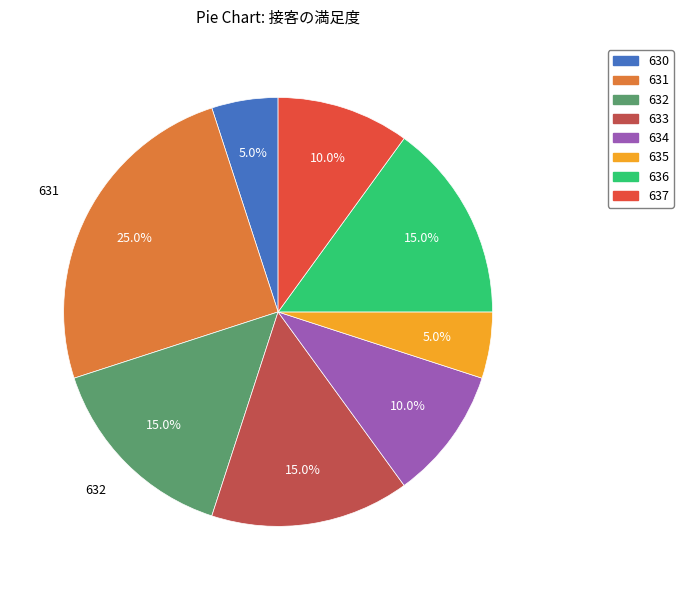

Which category has the biggest portion of the pie?

631